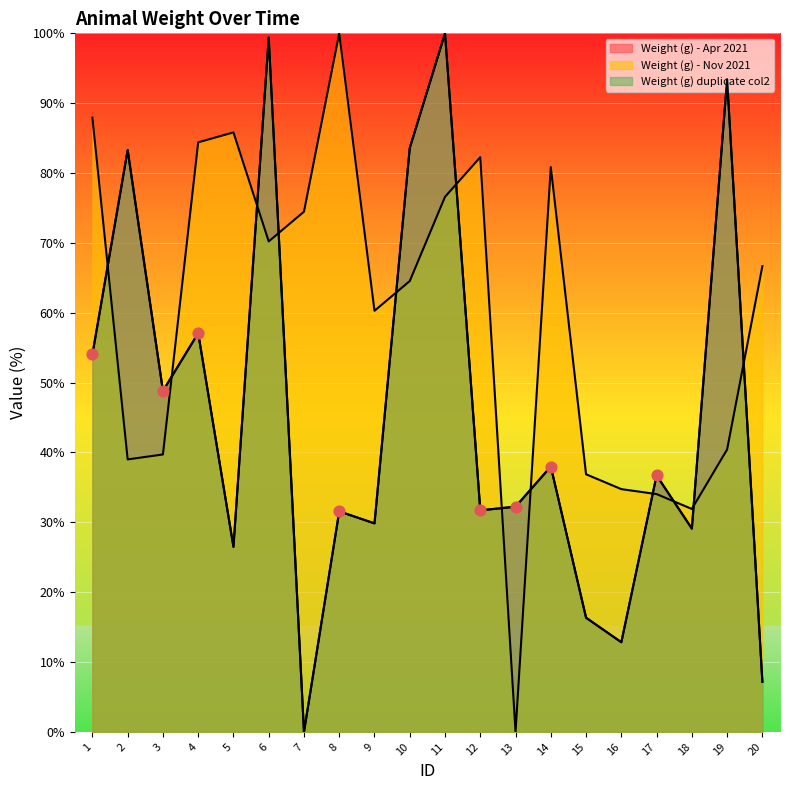

Which series reaches the maximum Y coordinate?

Weight (g) - Apr 2021